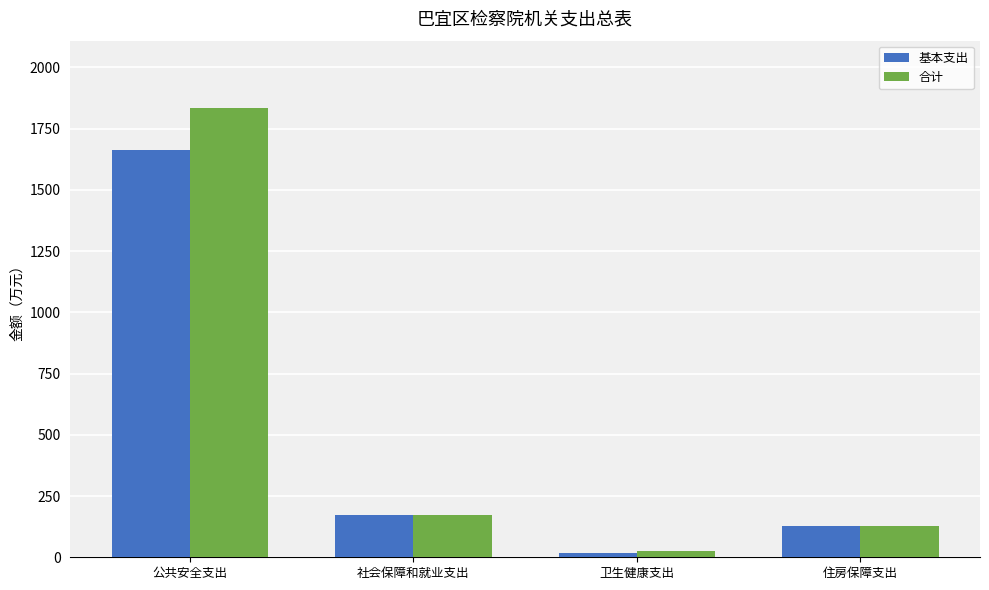

At which category is the sum across all series the highest?

公共安全支出